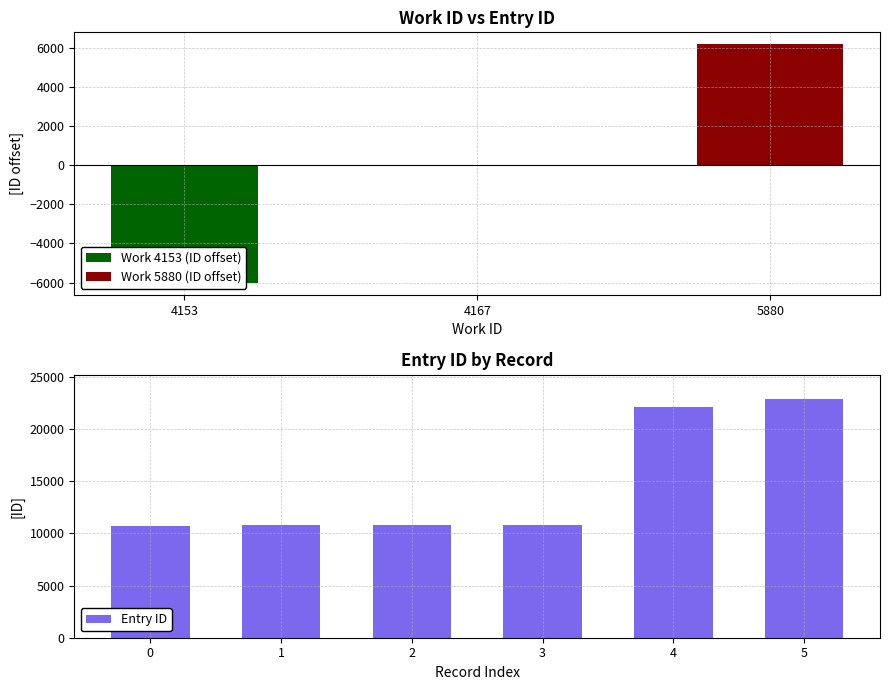

Does the chart contain any negative values?

No